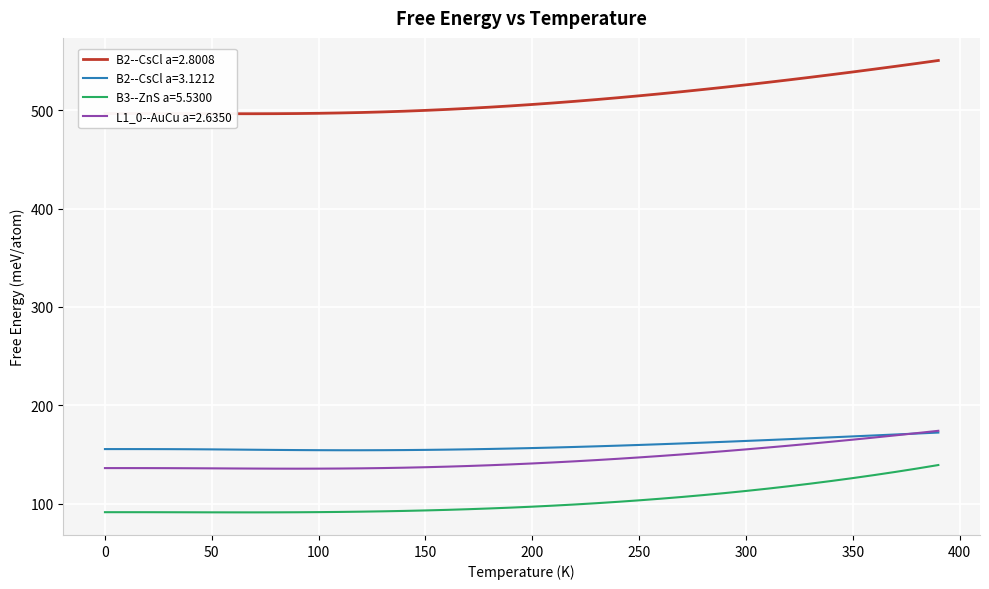

At how many categories does at least one series exceed 240?

40